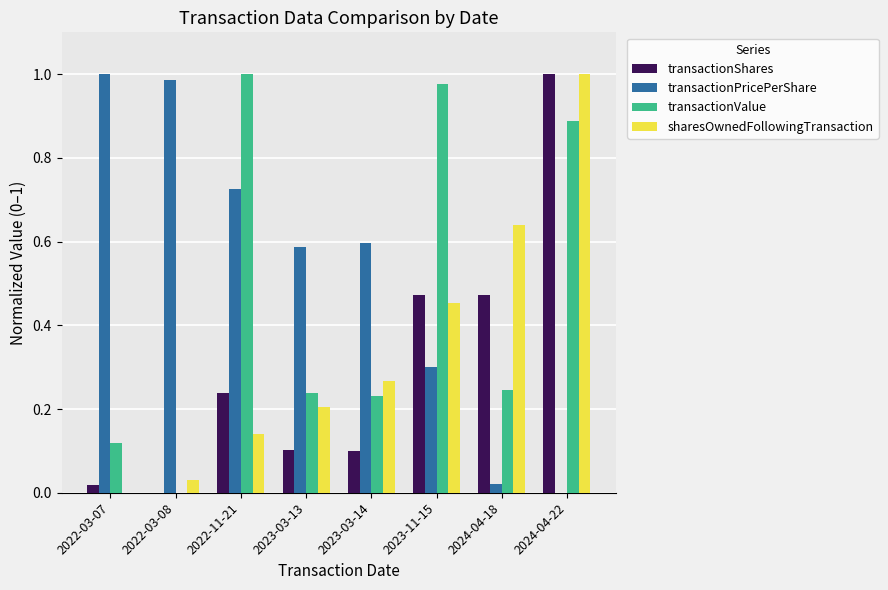

The sharesOwnedFollowingTransaction series shows 0.1 at 2022-11-21. True or false?

True